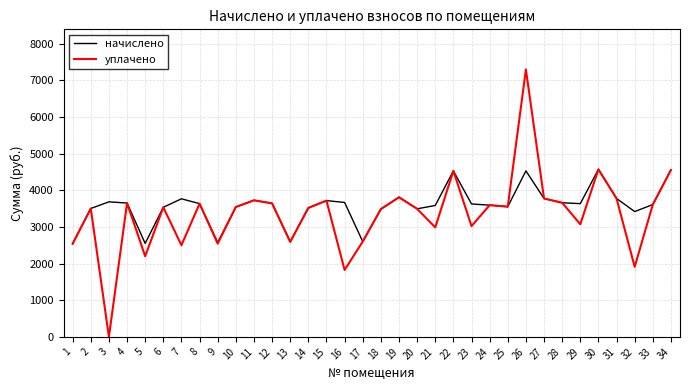

Rank the series at 21 from lowest to highest value.

уплачено, начислено